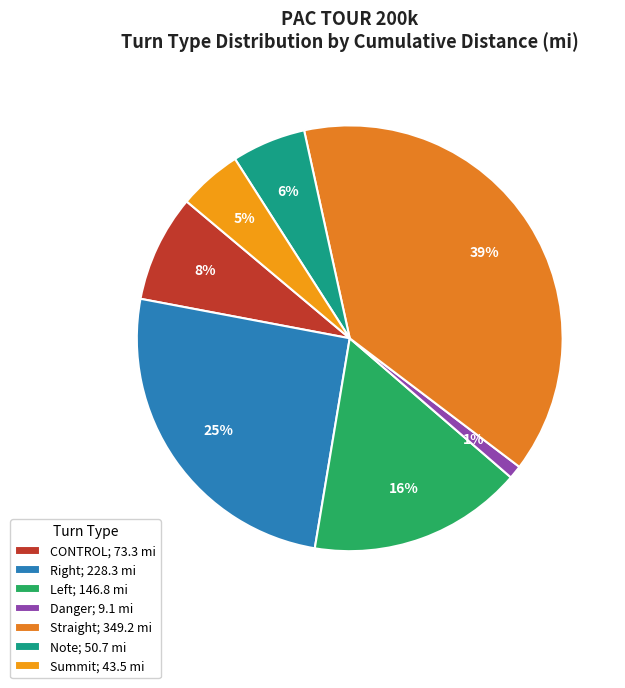

How many slices are in this pie chart?

7